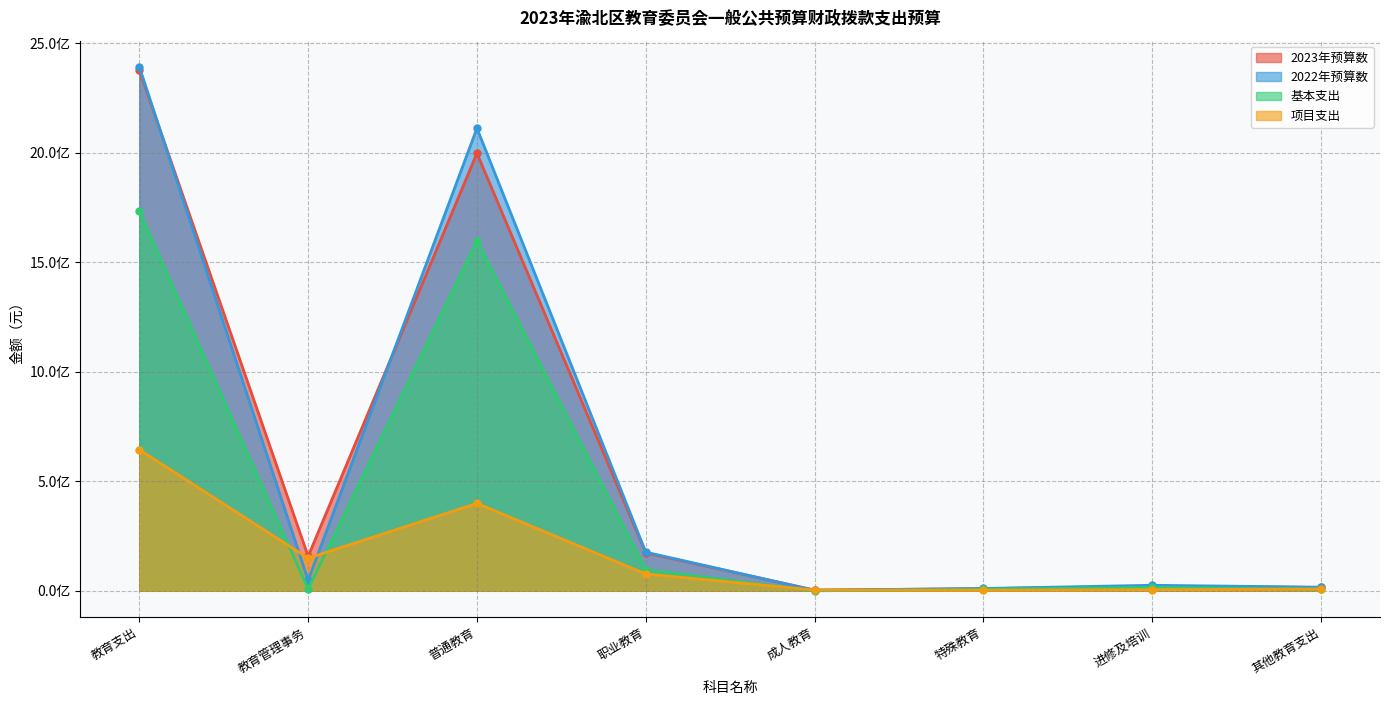

How many lines are shown in the chart?

4